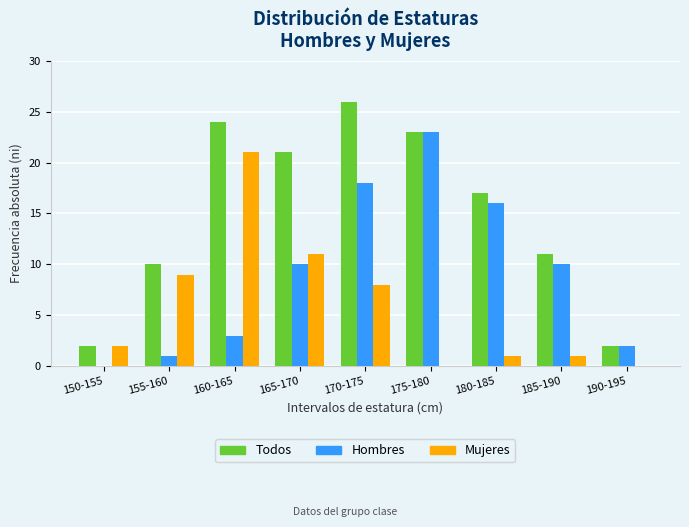

Which series changed the most between 170-175 and 185-190?

Todos